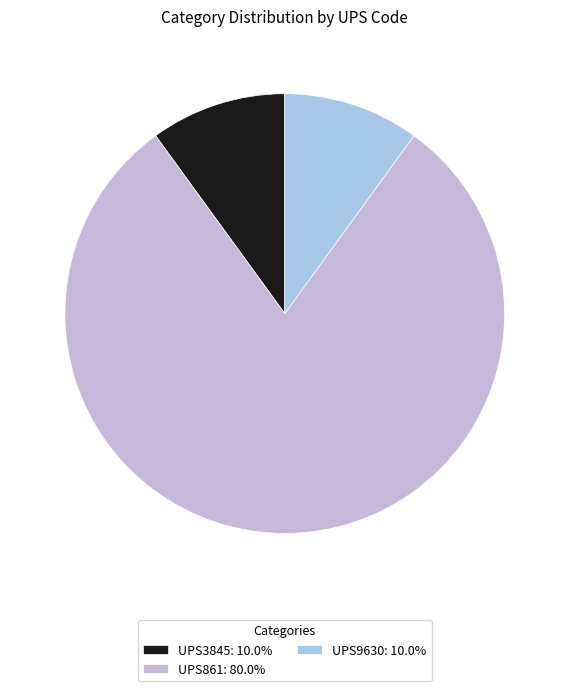

How many segments does this pie chart have?

3